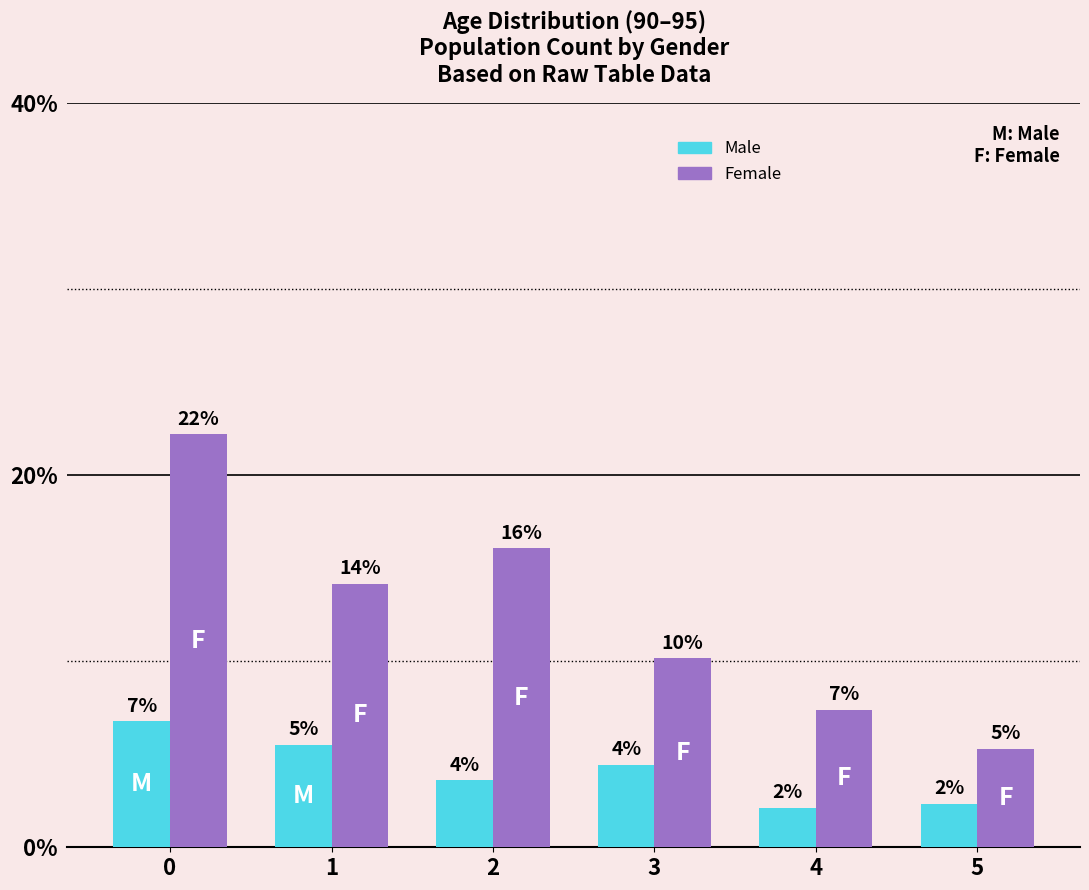

Which series has the largest total across all categories?

Female